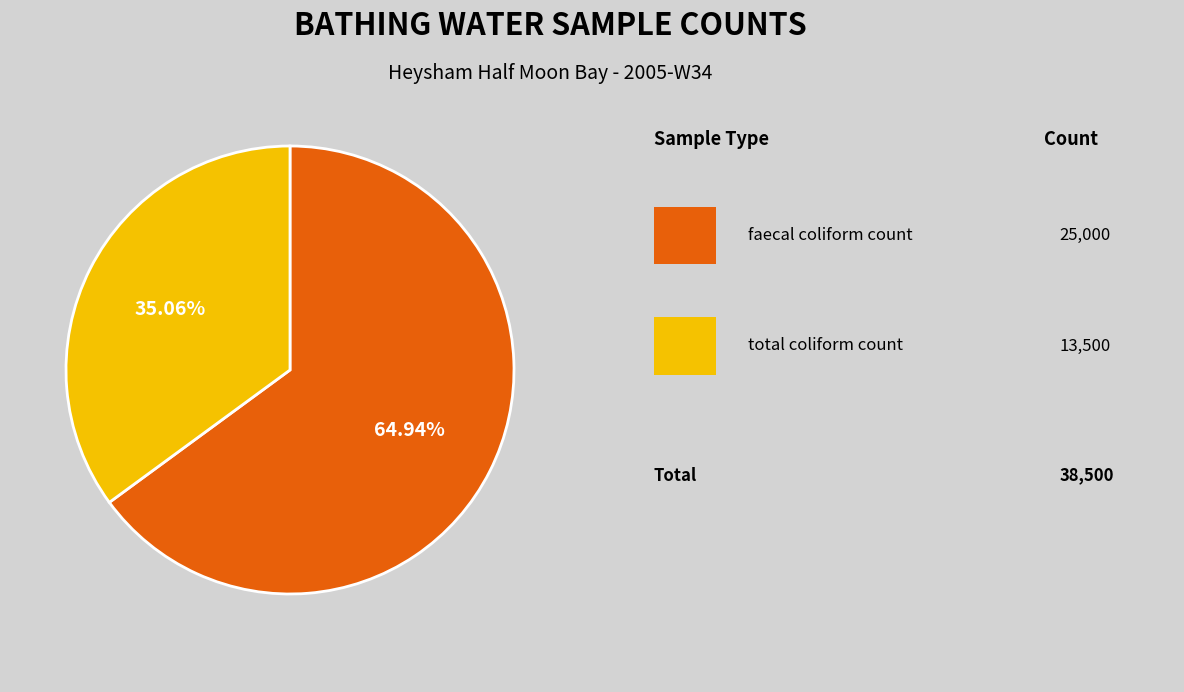

Is there any slice that represents more than half of the pie?

Yes